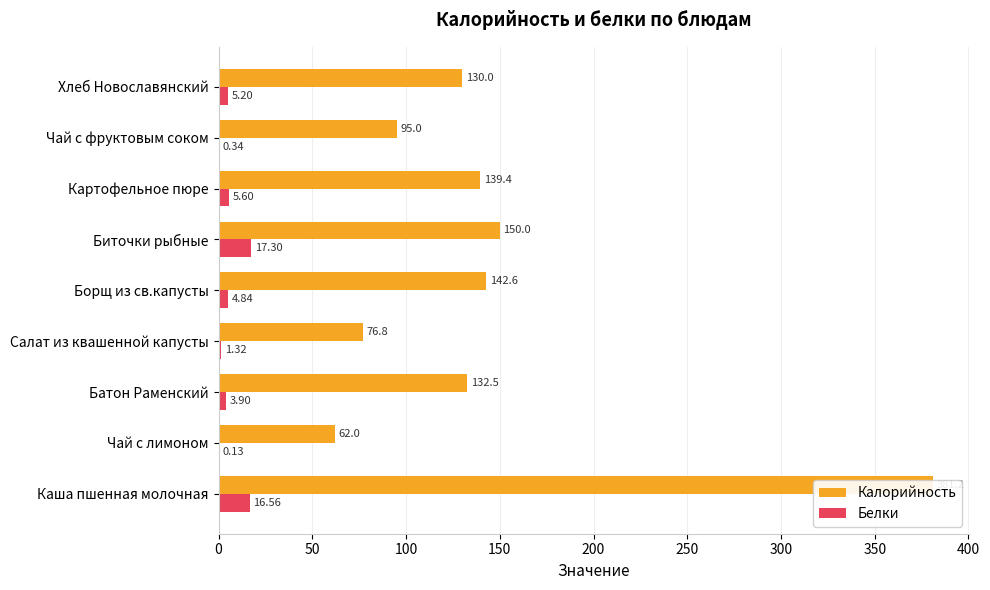

Reading left to right, list all the values displayed in this chart.

Калорийность: 381.2	62.0	132.5	76.8	142.6	150.0	139.4	95.0	130.0
Белки: 16.6	0.1	3.9	1.3	4.8	17.3	5.6	0.3	5.2